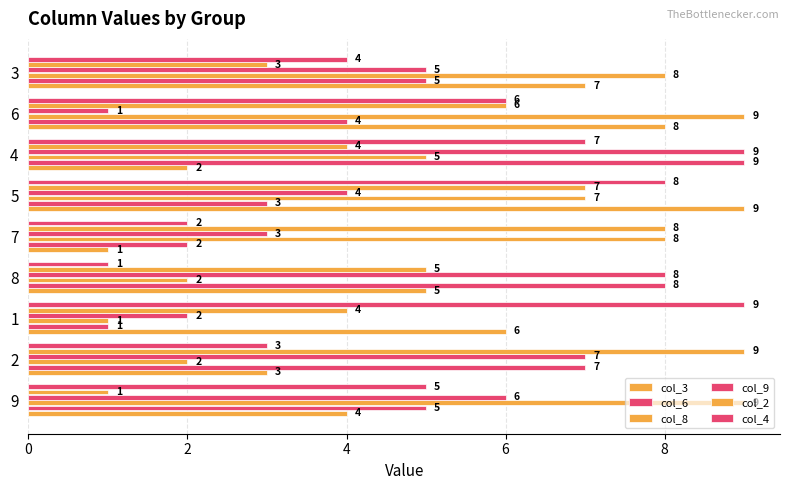

Is the value of col_9 at 8 greater than the value of col_2 at 4?

Yes